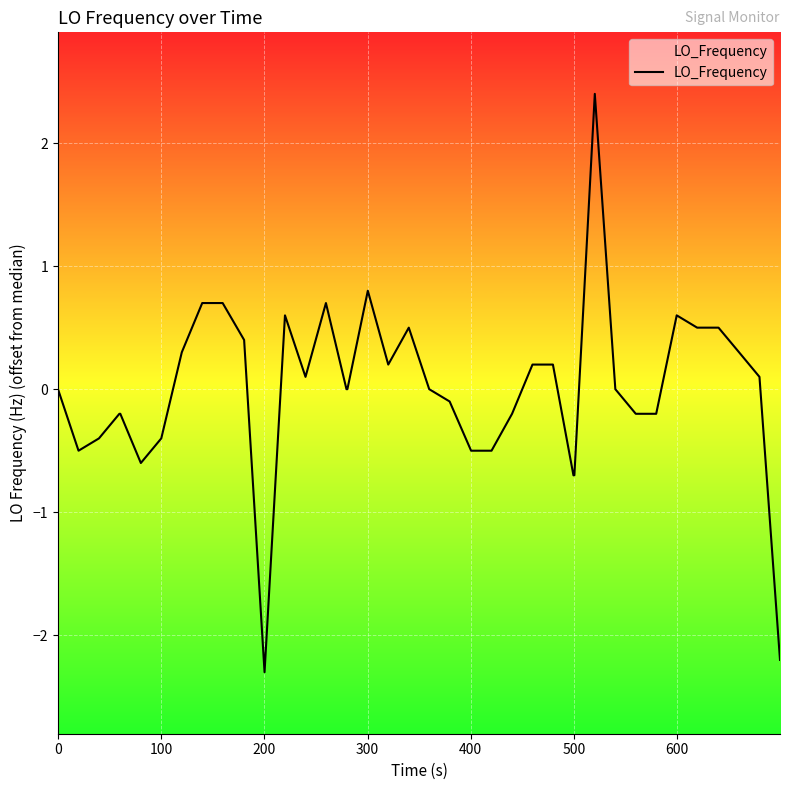

What is the maximum value shown in the chart?

2.4